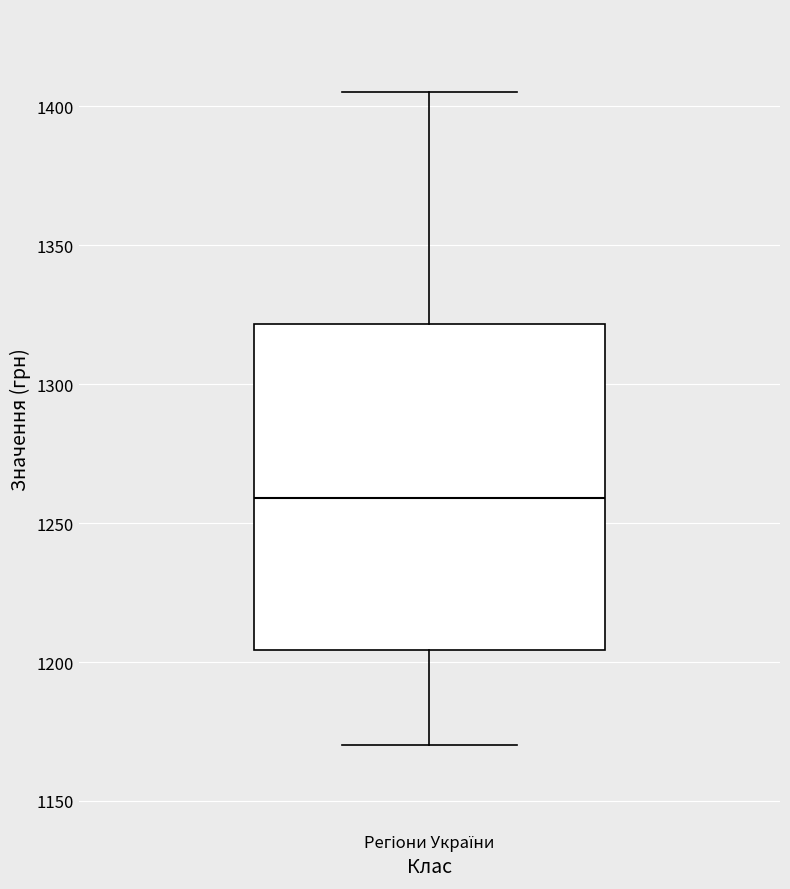

Where does the median line of the box for Регіони України sit on the y-axis? The values are not printed on the chart, so give them approximately, as read against the axis.

1260